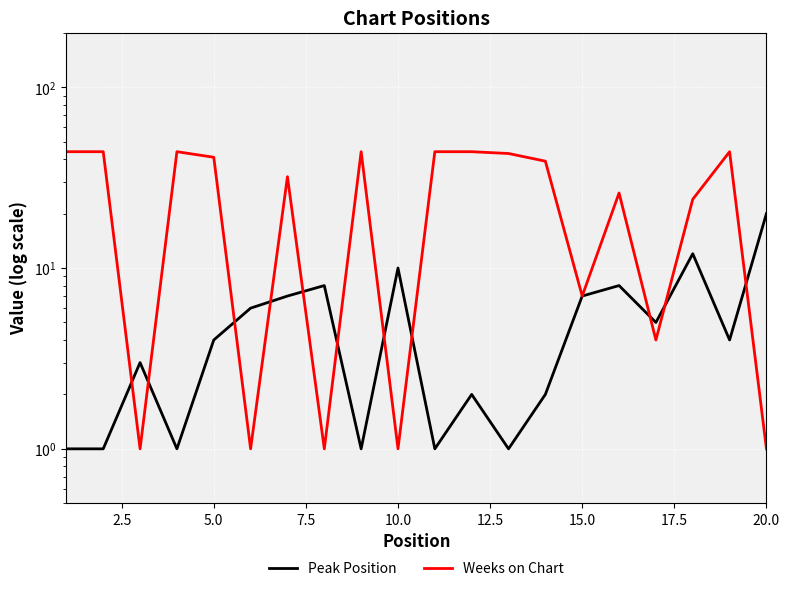

How many interior local valleys does the Peak Position series have?

6